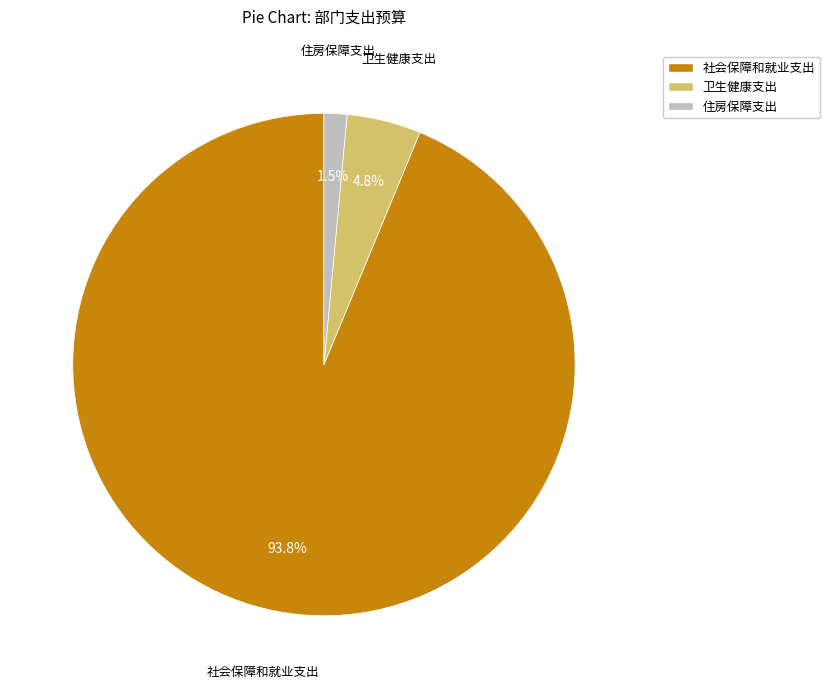

What is the total percentage of 社会保障和就业支出 and 卫生健康支出?

98.5%